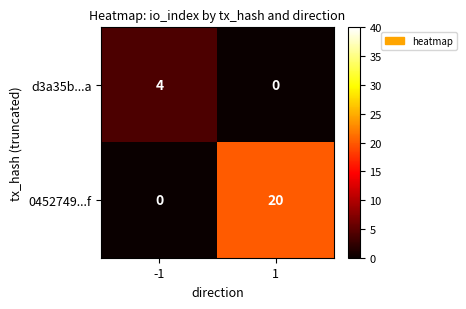

What is the difference between the d3a35b...a values at -1 and 1?

4